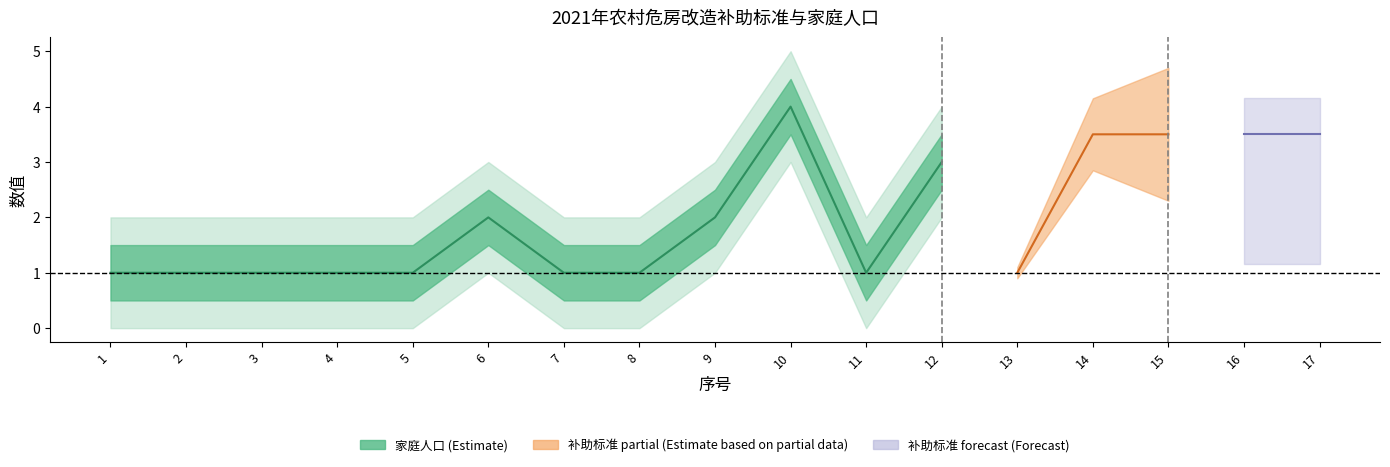

Which series has the largest range (max minus min)?

家庭人口